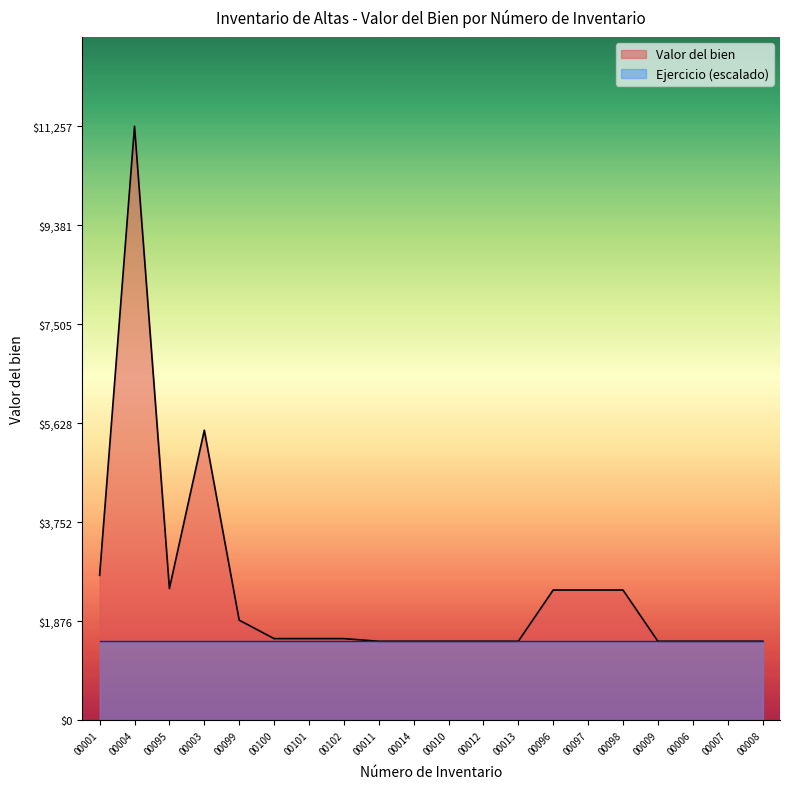

What is the difference between the maximum and minimum values?

9757.0